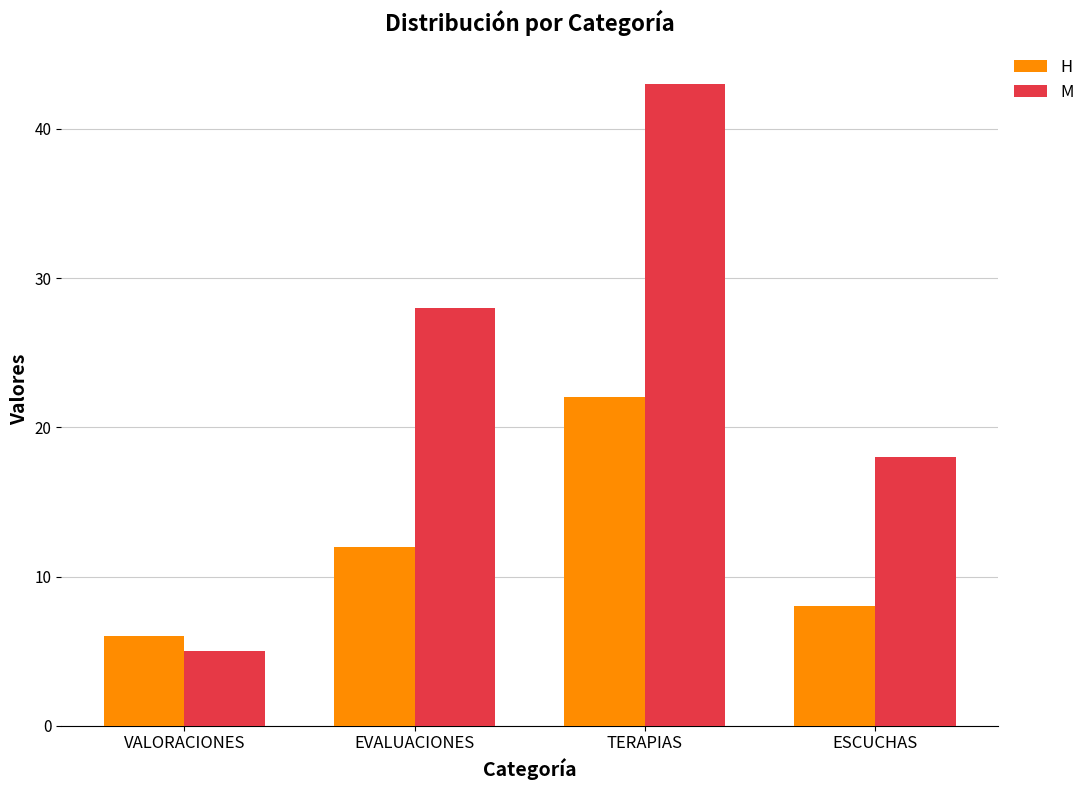

List the series in order of their overall mean, lowest first.

H, M